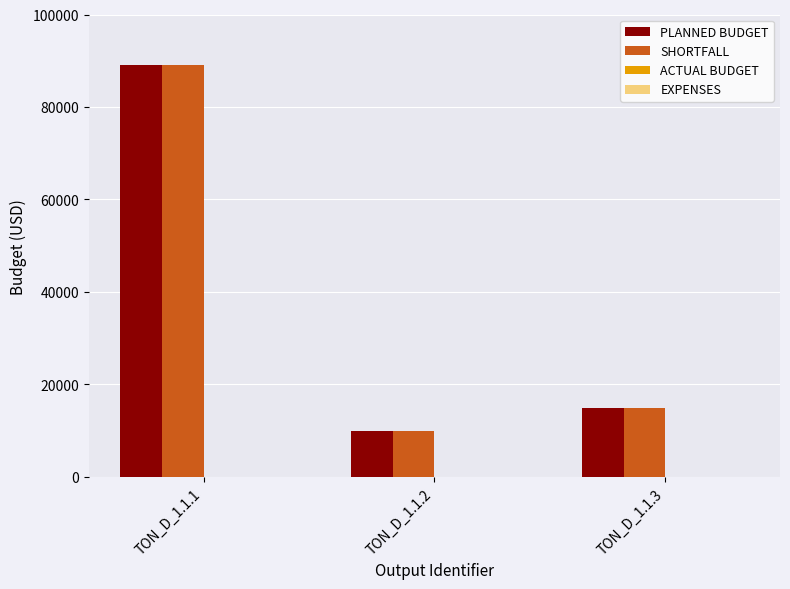

At which category does the chart reach its peak across all series?

TON_D_1.1.1